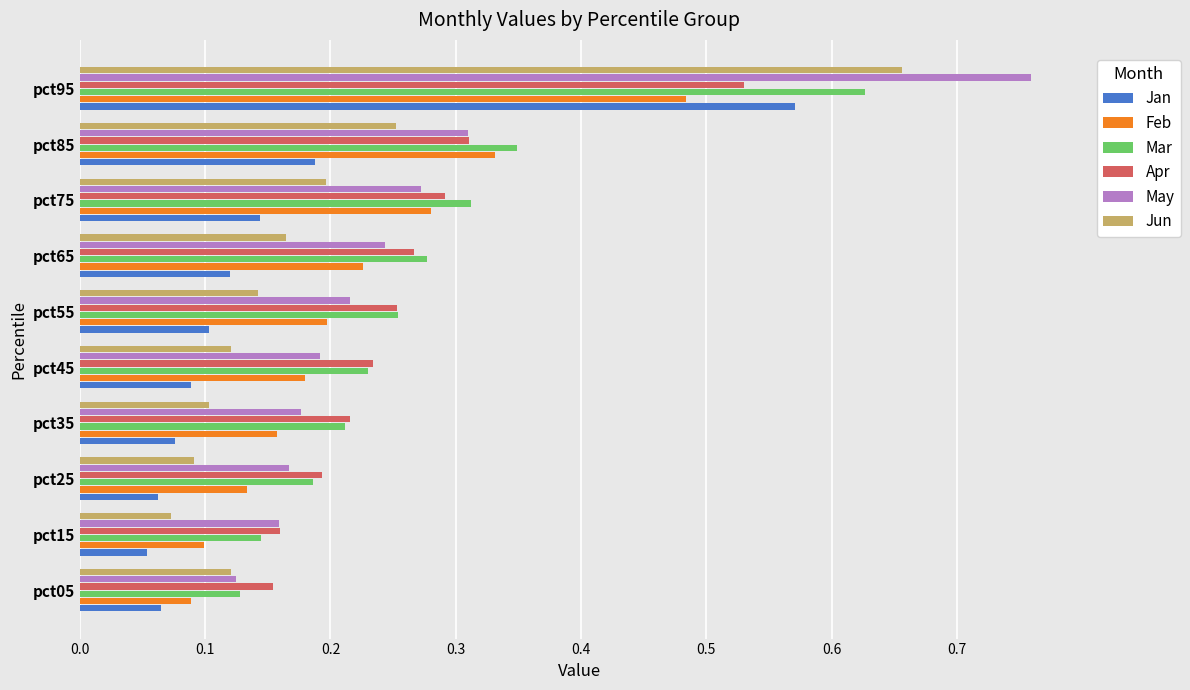

Rank the categories by Mar value from highest to lowest.

pct95, pct85, pct75, pct65, pct55, pct45, pct35, pct25, pct15, pct05